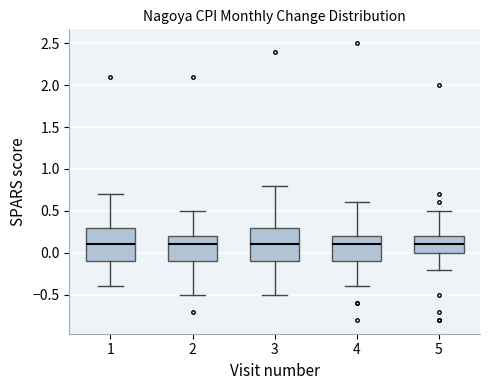

Reading left to right, read every box against the y-axis: the position of its median line, the range the box covers, and the ends of its whiskers. The values are not printed on the chart, so give them approximately, as read against the axis.

1: median 0.1, box -0.1 to 0.3, whiskers -0.4 to 0.7
2: median 0.1, box -0.1 to 0.2, whiskers -0.5 to 0.5
3: median 0.1, box -0.1 to 0.3, whiskers -0.5 to 0.8
4: median 0.1, box -0.1 to 0.2, whiskers -0.4 to 0.6
5: median 0.1, box 0.0 to 0.2, whiskers -0.2 to 0.5